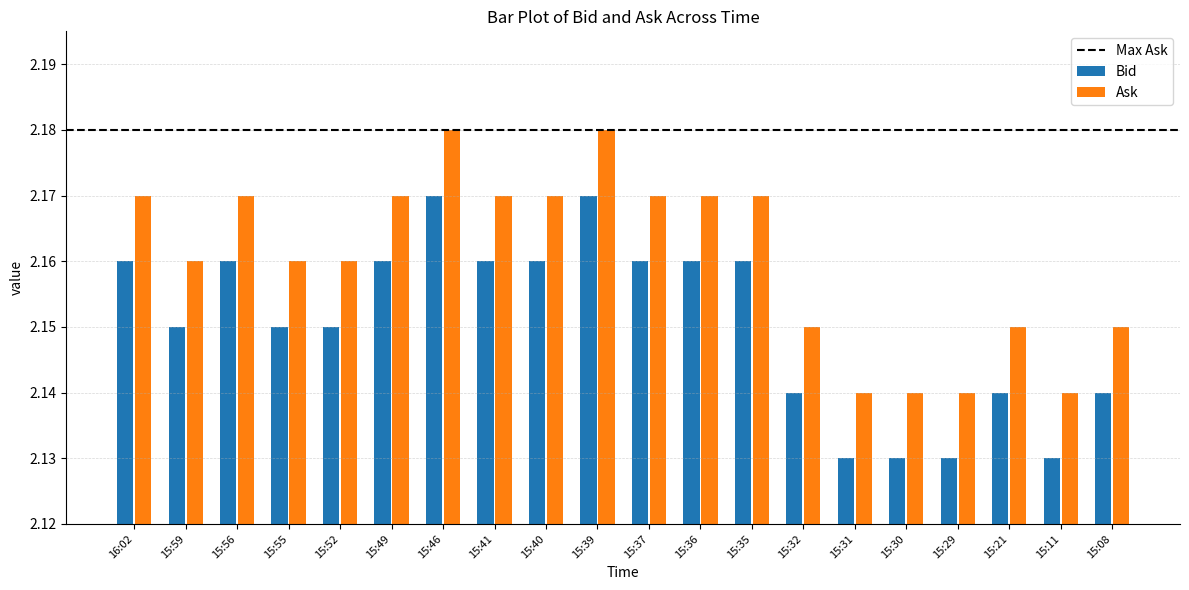

True or false: Bid has a value of 2.9 at 15:59.

False